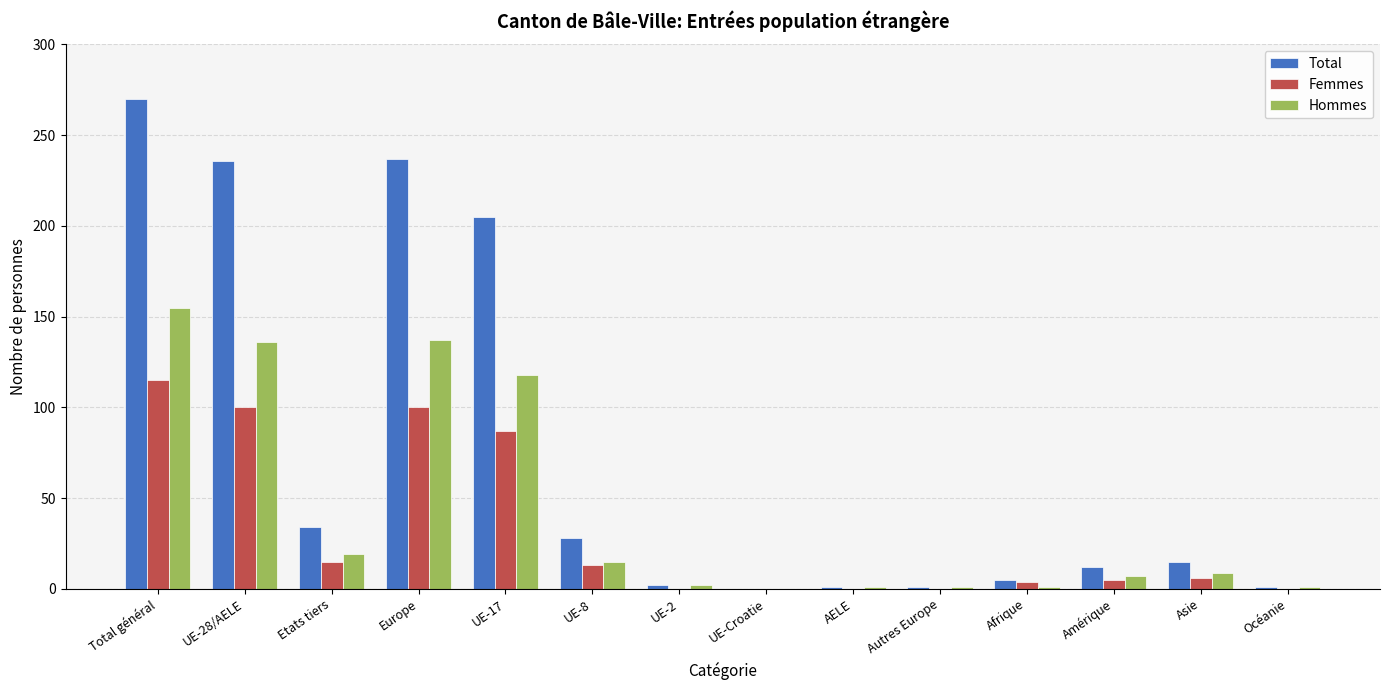

How many groups of bars are there?

14